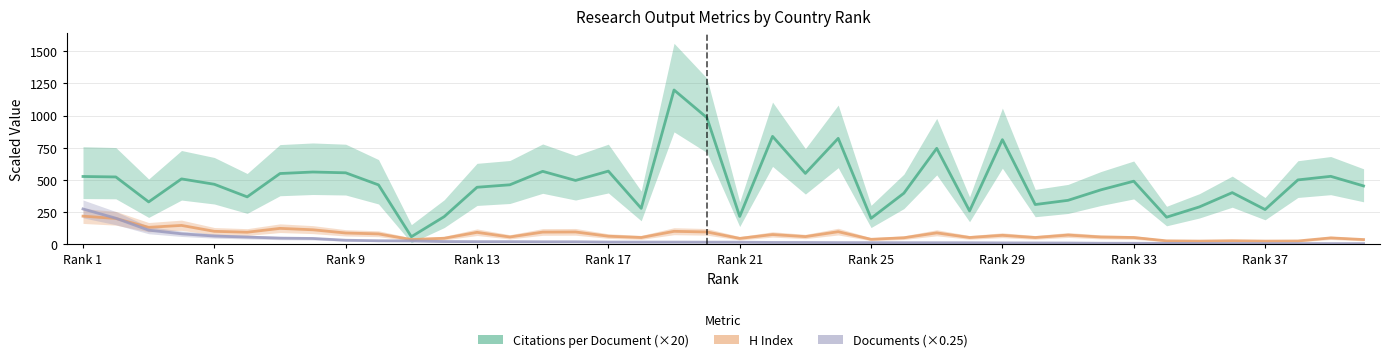

Read the Documents value at 19.

15.8